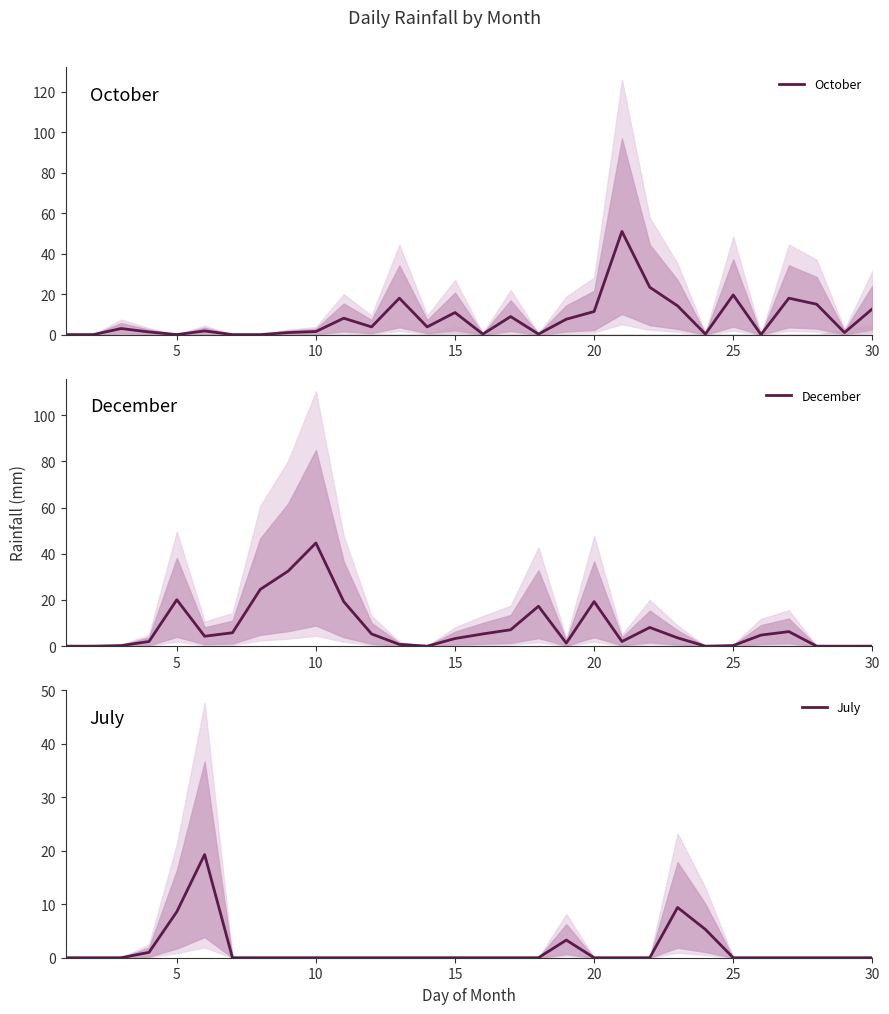

Rank the series by their maximum value, from highest to lowest.

October, December, July